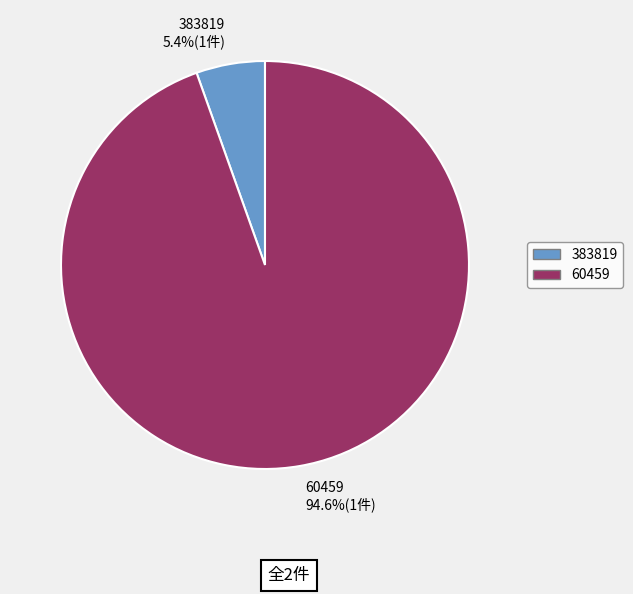

Count the number of slices in the pie.

2